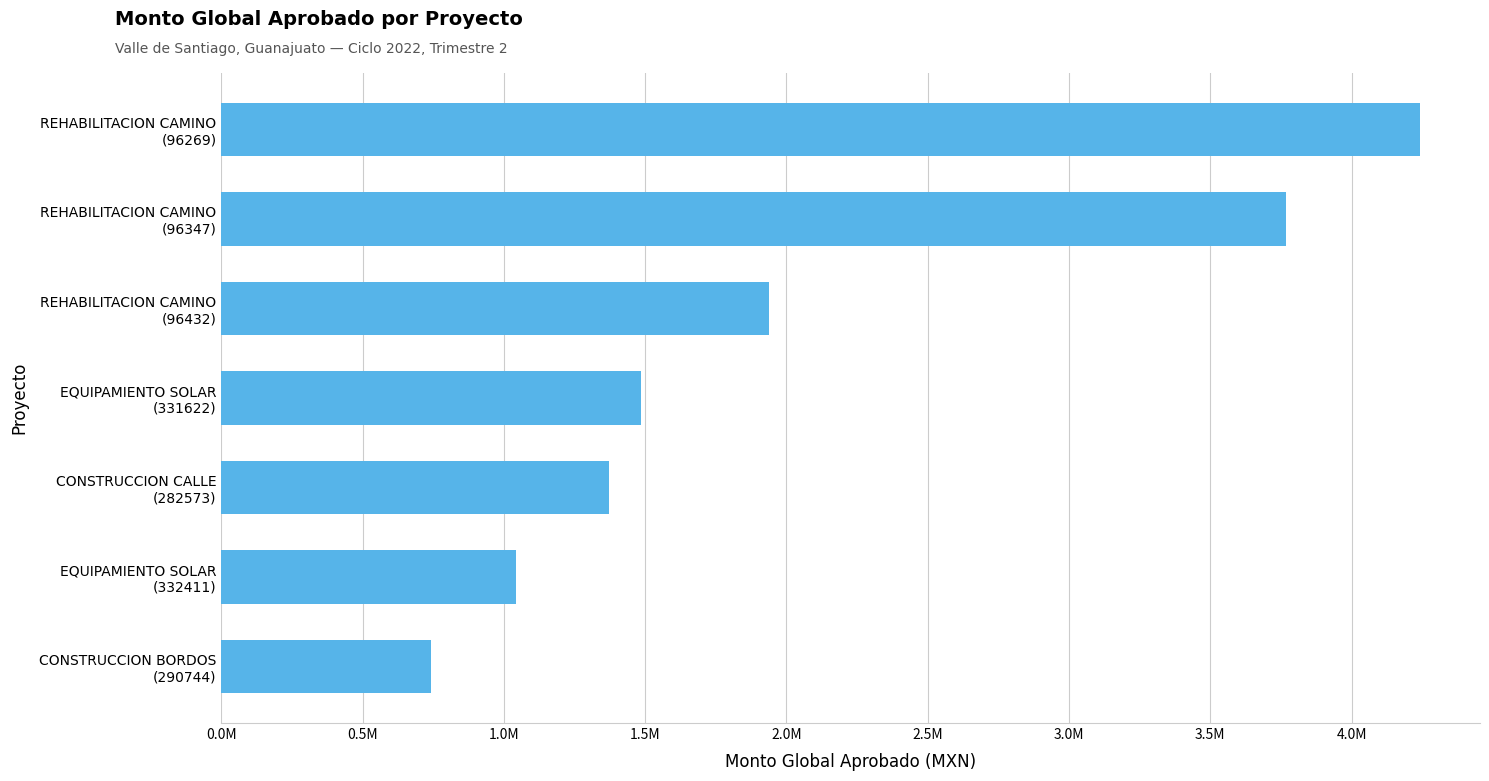

Which label corresponds to the smallest value in the chart?

CONSTRUCCION BORDOS
(290744)